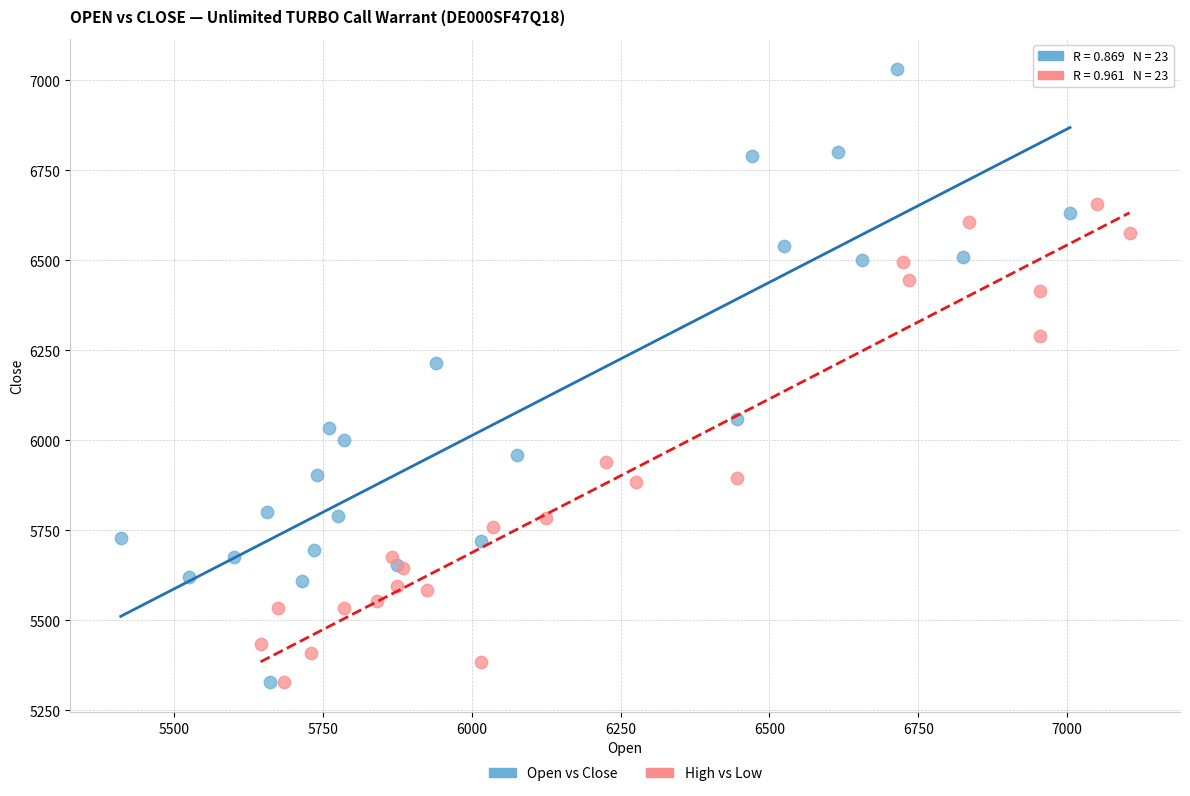

Which series has the largest Y range (max minus min)?

Open vs Close